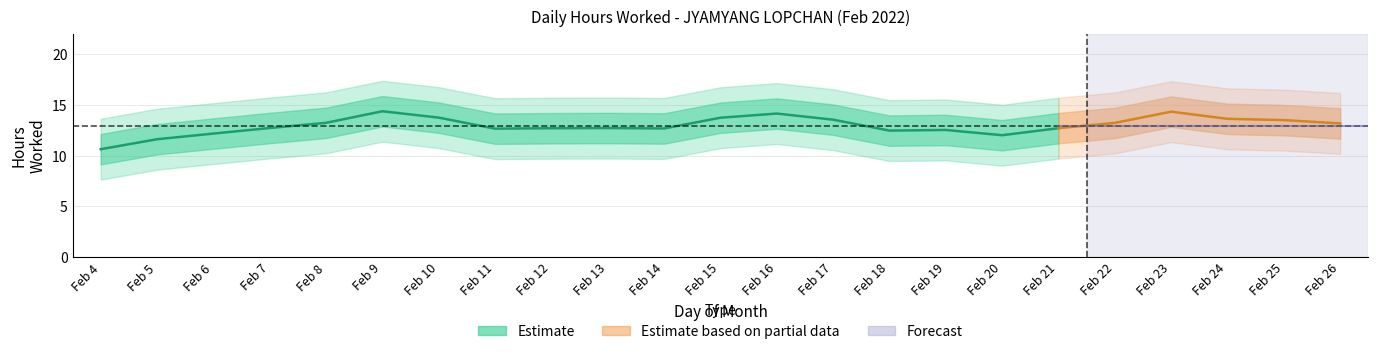

Approximately how many times larger is the value at 23 compared to 16?

1.0